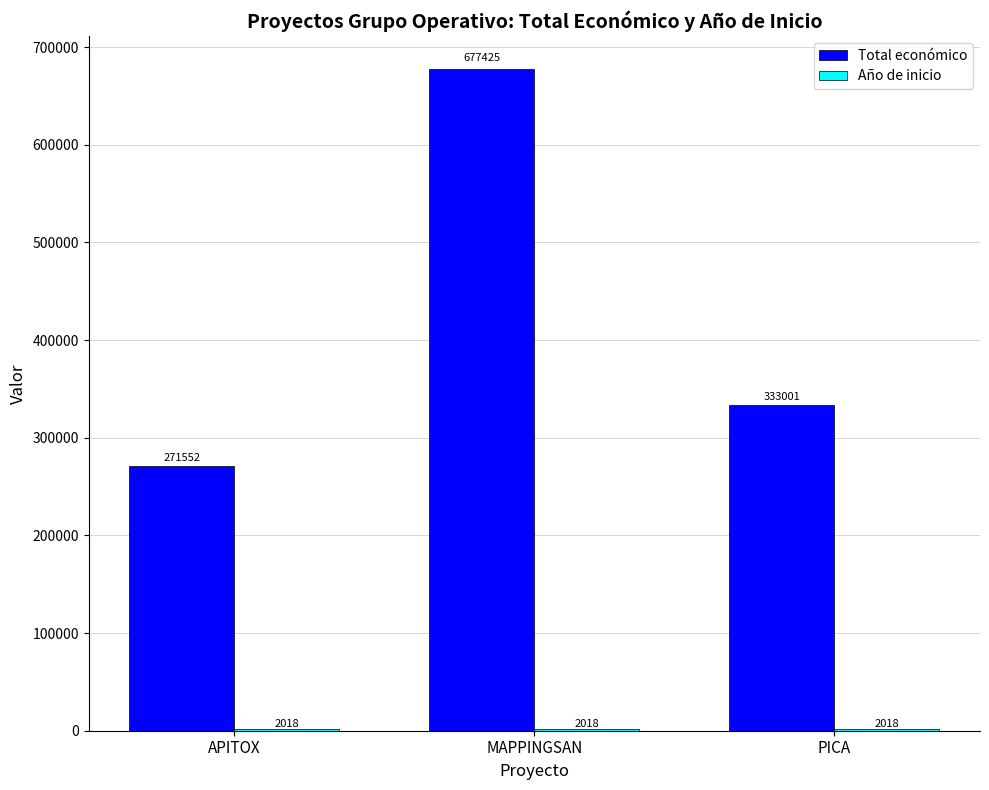

What is the maximum value shown in the chart?

677425